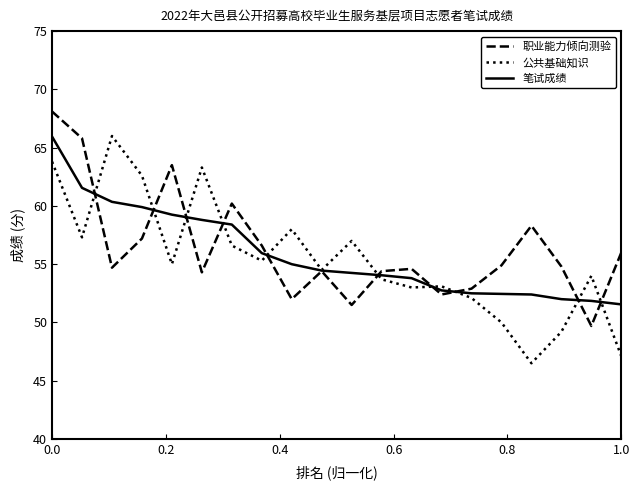

What is the maximum value for 公共基础知识?

66.0